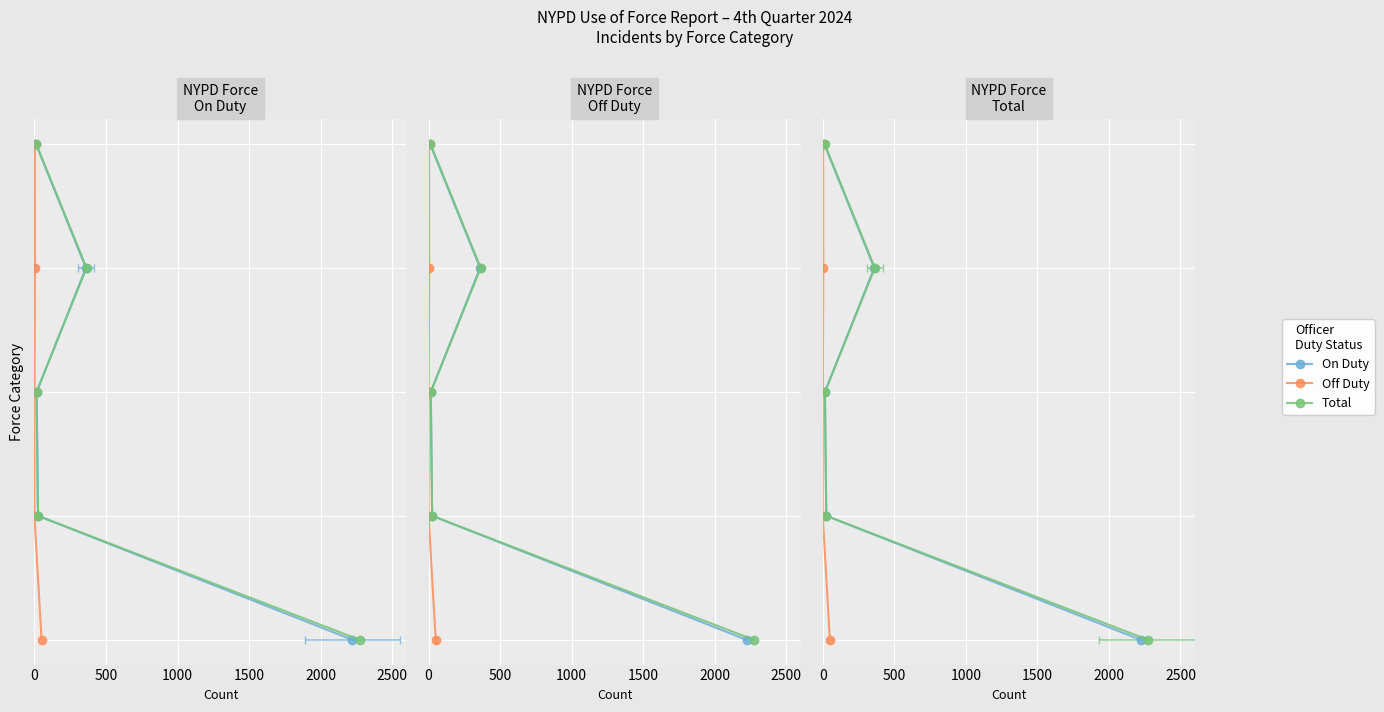

Is the value of Off Duty at 0 greater than the value of On Duty at 2000?

No